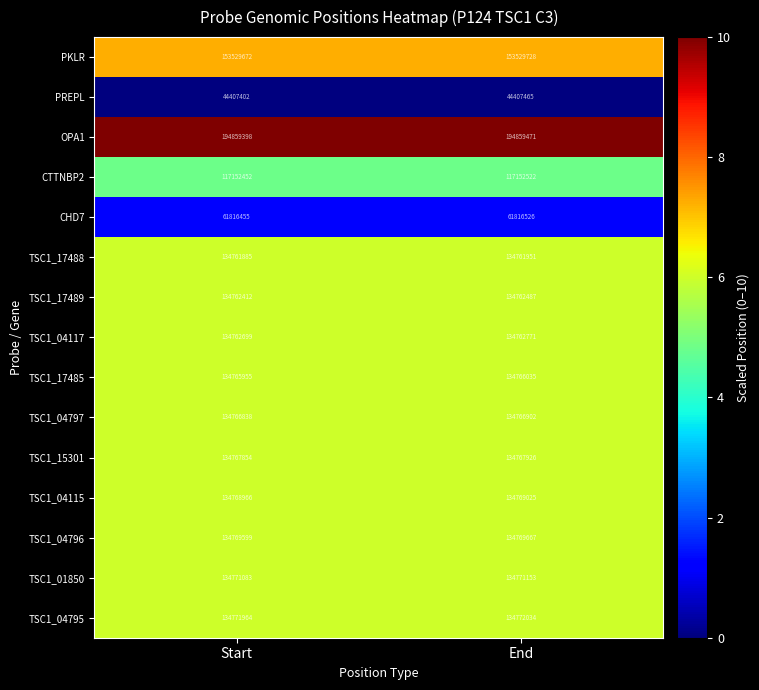

Reading left to right, list all the values displayed in this chart.

PKLR: Start=153529672	End=153529728
PREPL: Start=44407402	End=44407465
OPA1: Start=194859398	End=194859471
CTTNBP2: Start=117152452	End=117152522
CHD7: Start=61816455	End=61816526
TSC1_17488: Start=134761885	End=134761951
TSC1_17489: Start=134762412	End=134762487
TSC1_04117: Start=134762699	End=134762771
TSC1_17485: Start=134765955	End=134766035
TSC1_04797: Start=134766838	End=134766902
TSC1_15301: Start=134767854	End=134767926
TSC1_04115: Start=134768966	End=134769025
TSC1_04796: Start=134769599	End=134769667
TSC1_01850: Start=134771083	End=134771153
TSC1_04795: Start=134771964	End=134772034